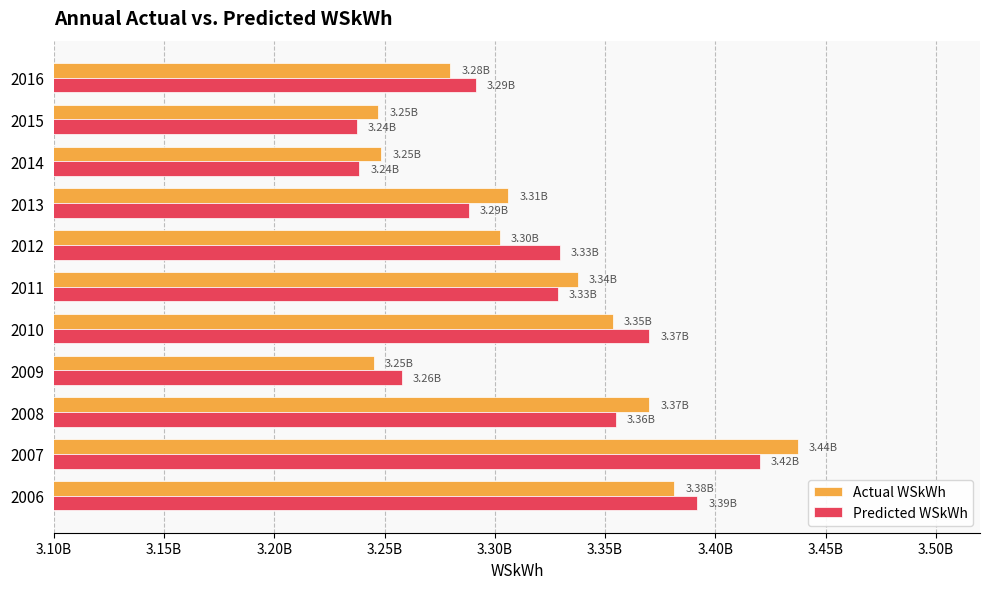

Rank the series by their average value, from lowest to highest.

Actual WSkWh, Predicted WSkWh